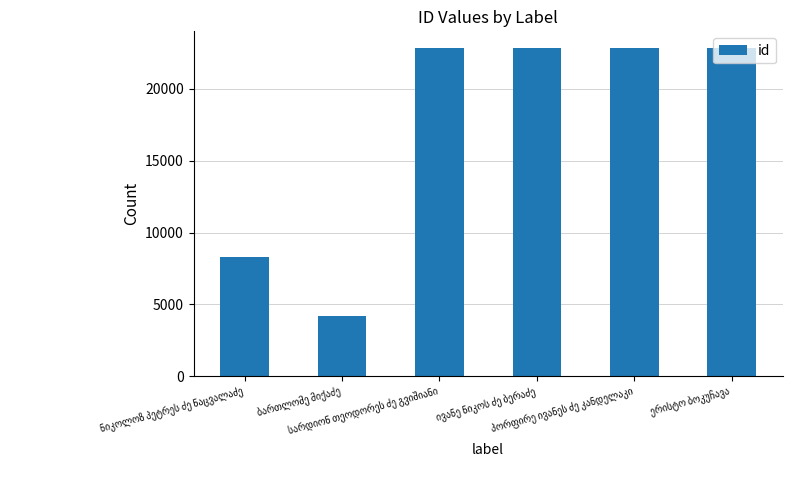

How many bars are there in total?

6